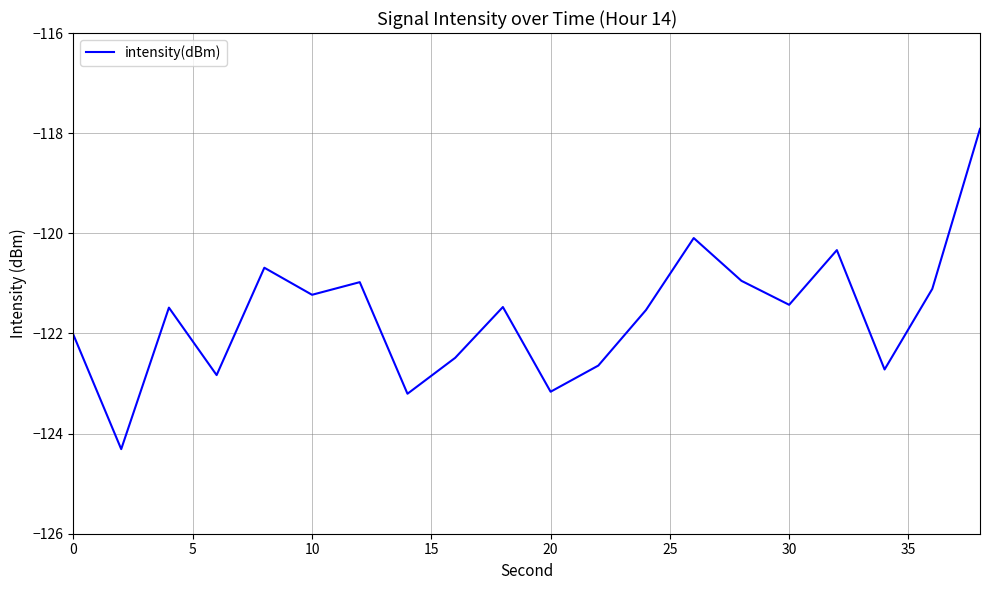

How many lines are shown in the chart?

1